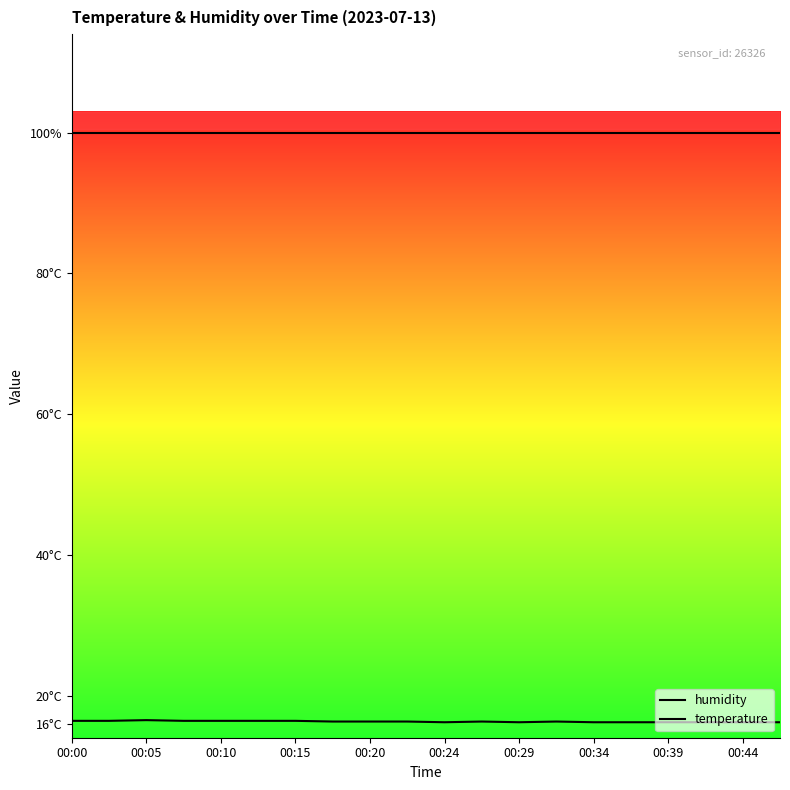

At how many categories does at least one series exceed 56?

20